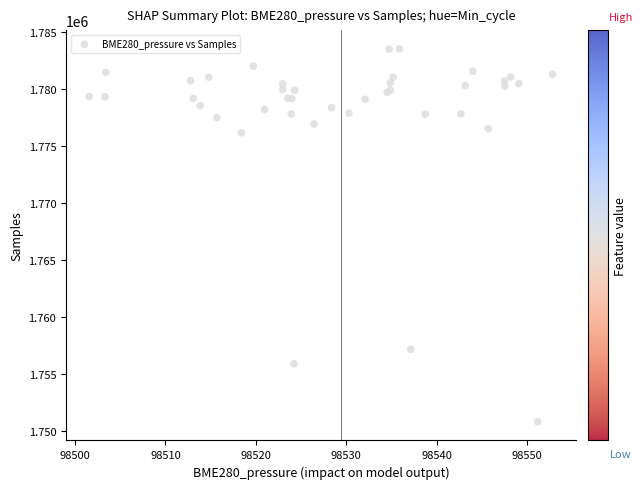

What Y value in the scatter plot is closest to 1767154?

1776158.4